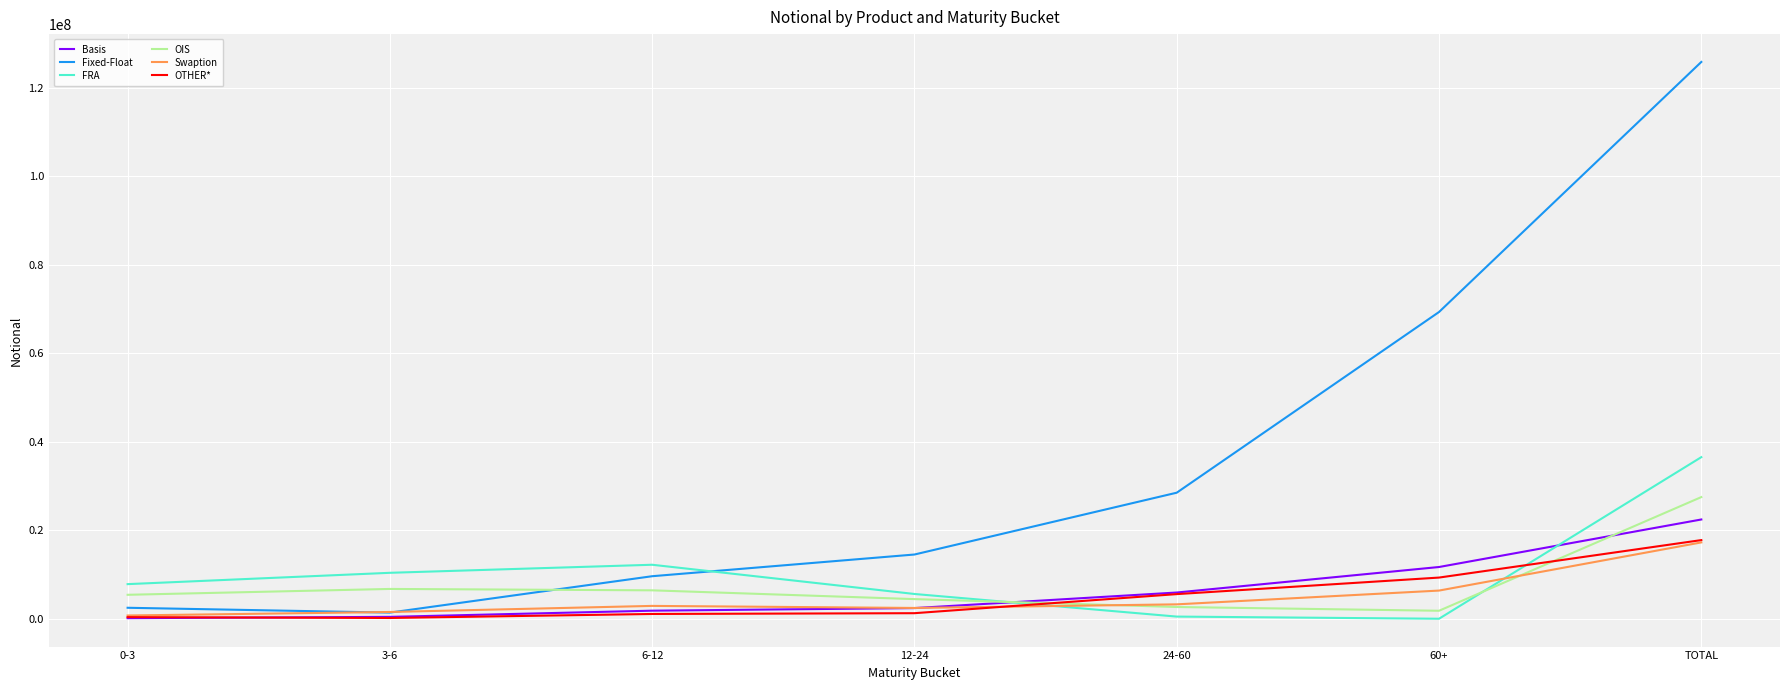

The FRA series shows 36533734 at TOTAL. True or false?

True